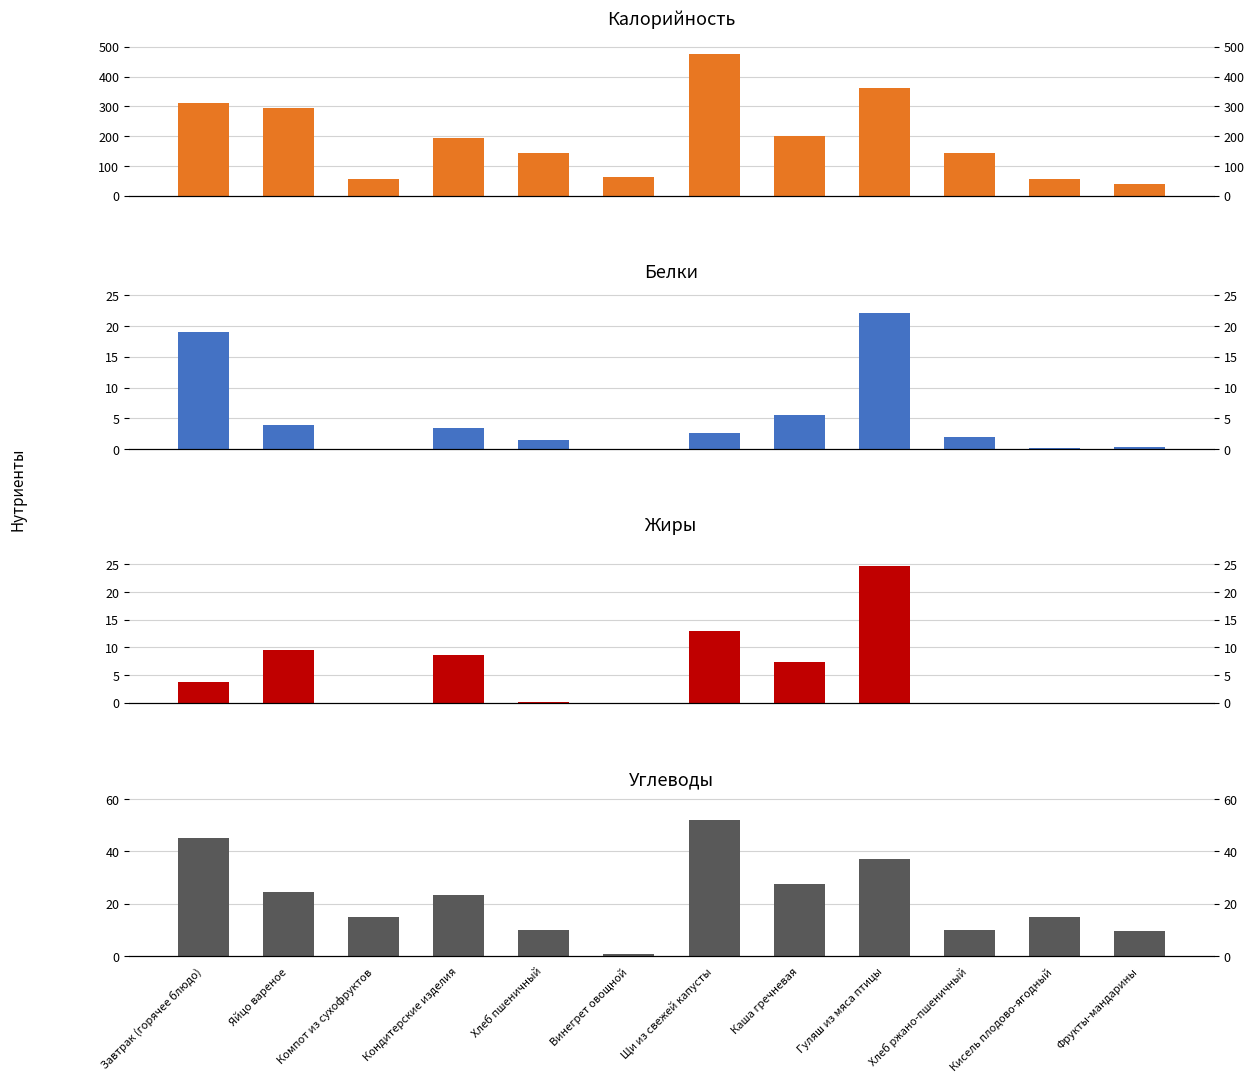

What is the average value of the Калорийность series?

195.9